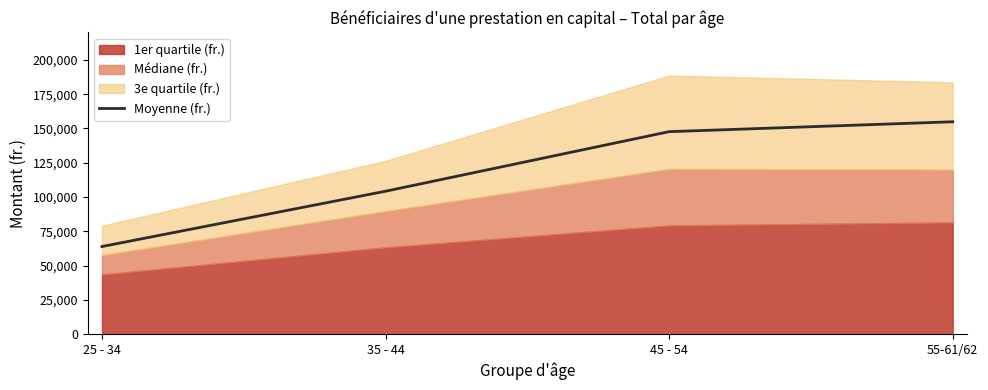

List the labels in order of value, largest first.

55-61/62, 45 - 54, 35 - 44, 25 - 34